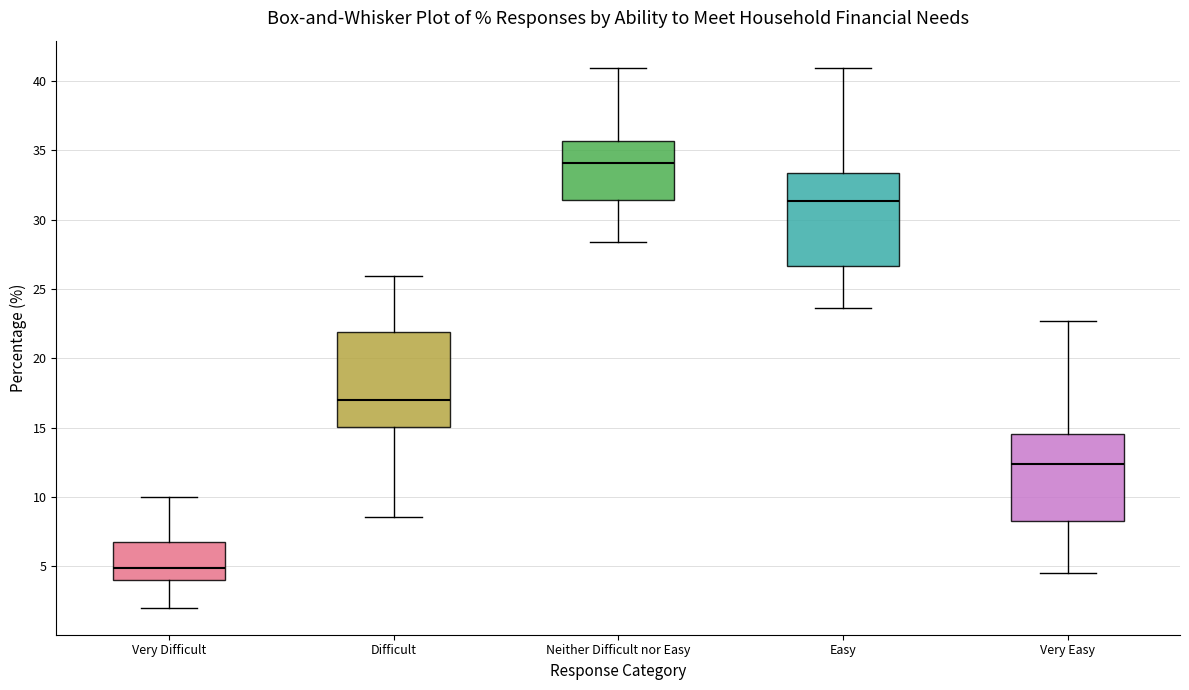

Which box has the lowest median line?

Very Difficult